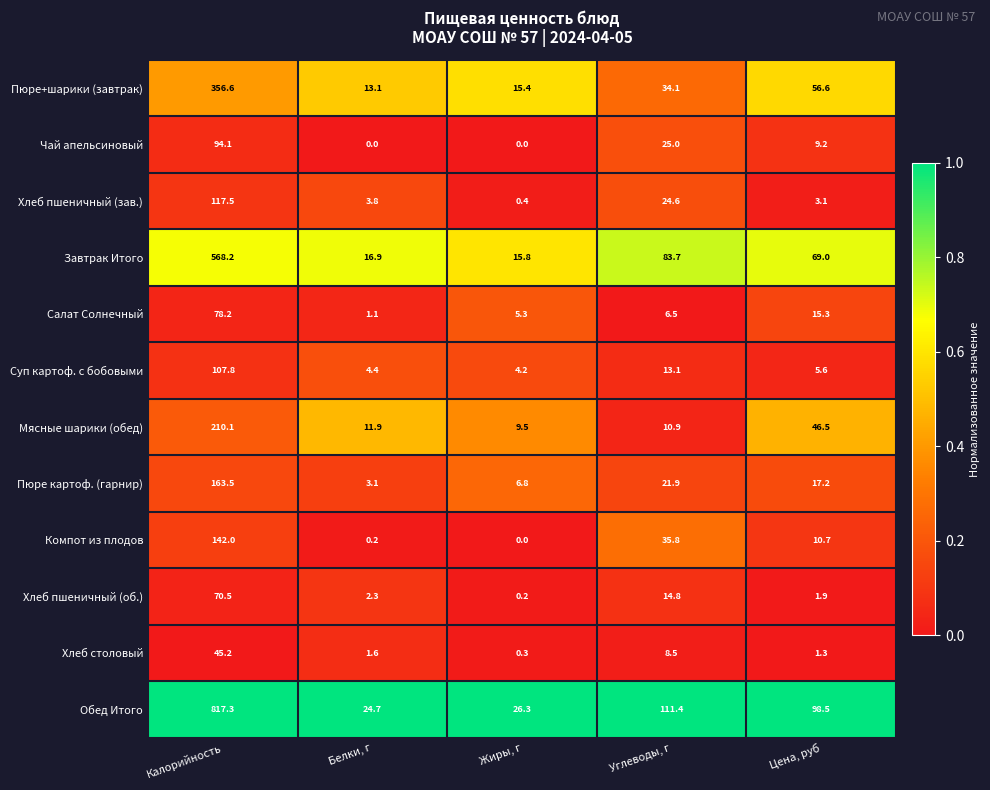

Which series has the largest total across all categories?

Обед Итого